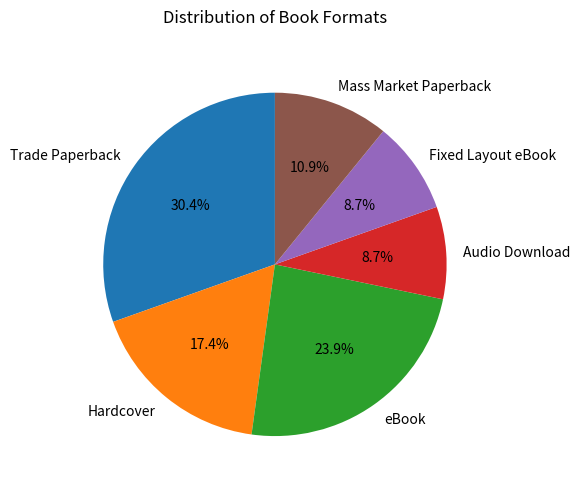

Is it true that Audio Download is 9% of the pie?

True